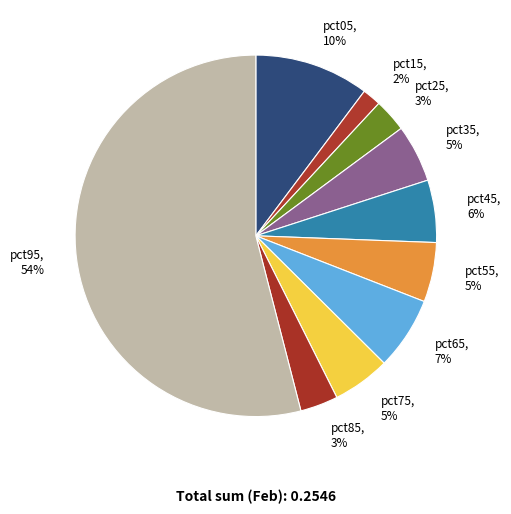

What percentage is the pct55 slice, to the nearest percent?

5%